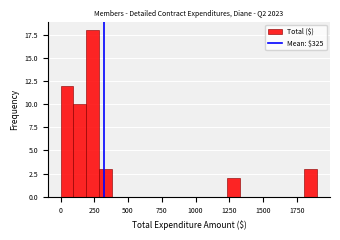

Around what value on the x-axis is the tallest bar? Give the approximate position of its centre, as read against the axis.

250